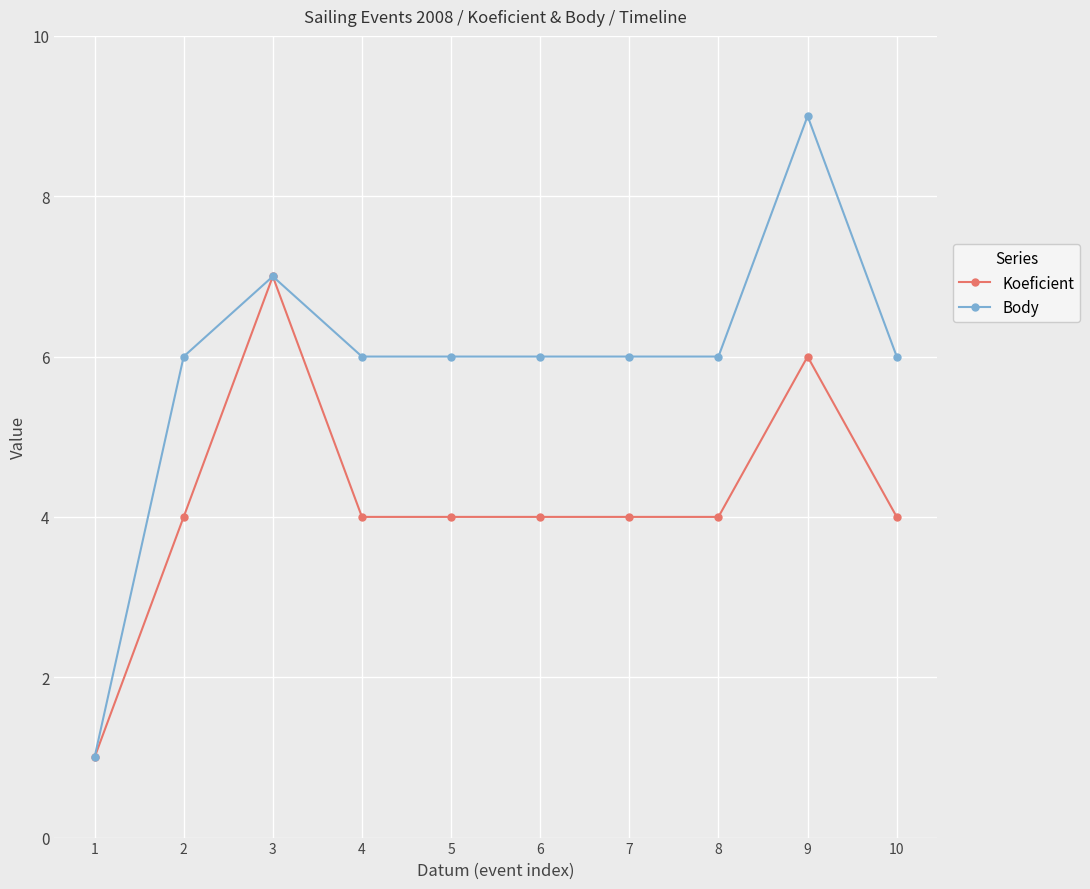

What is the total value across all series at 1?

2